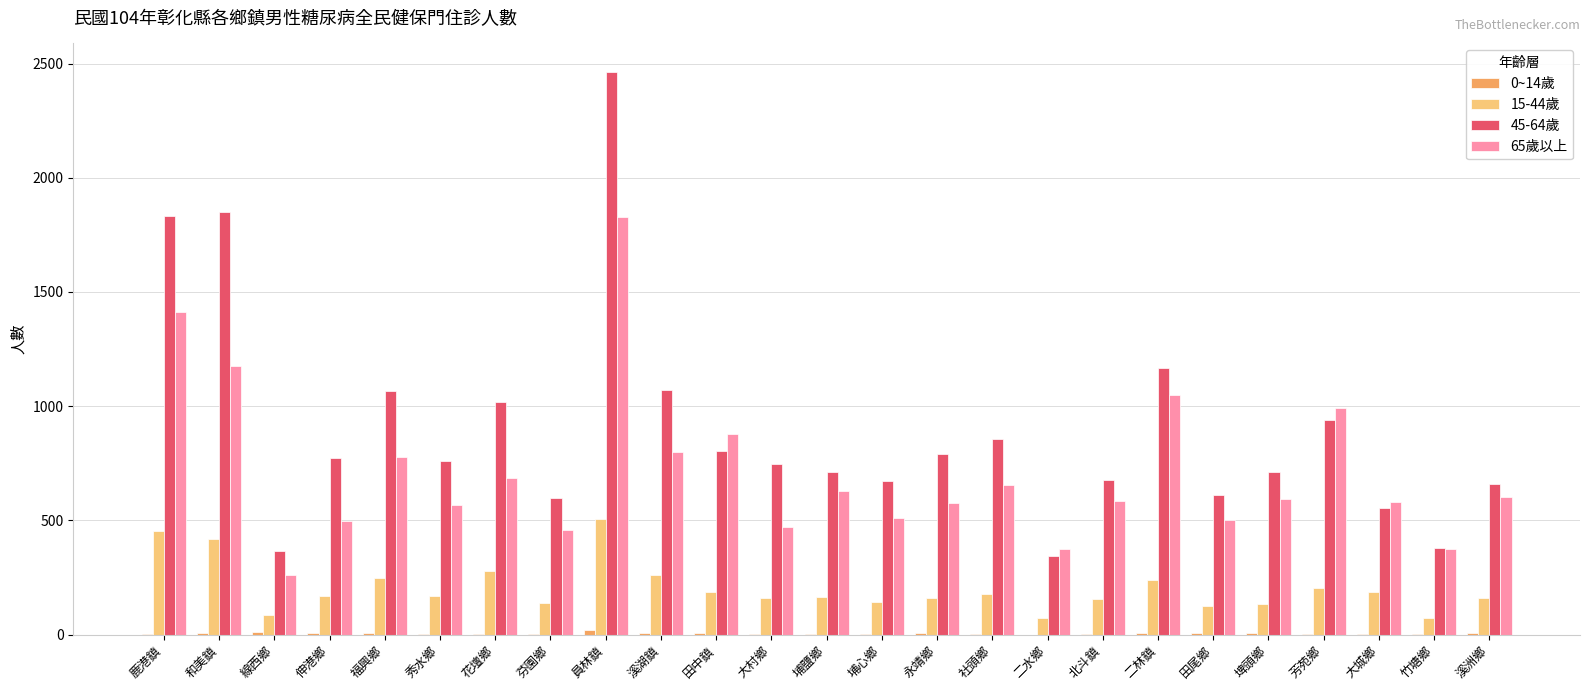

Which series has the largest total across all categories?

45-64歲